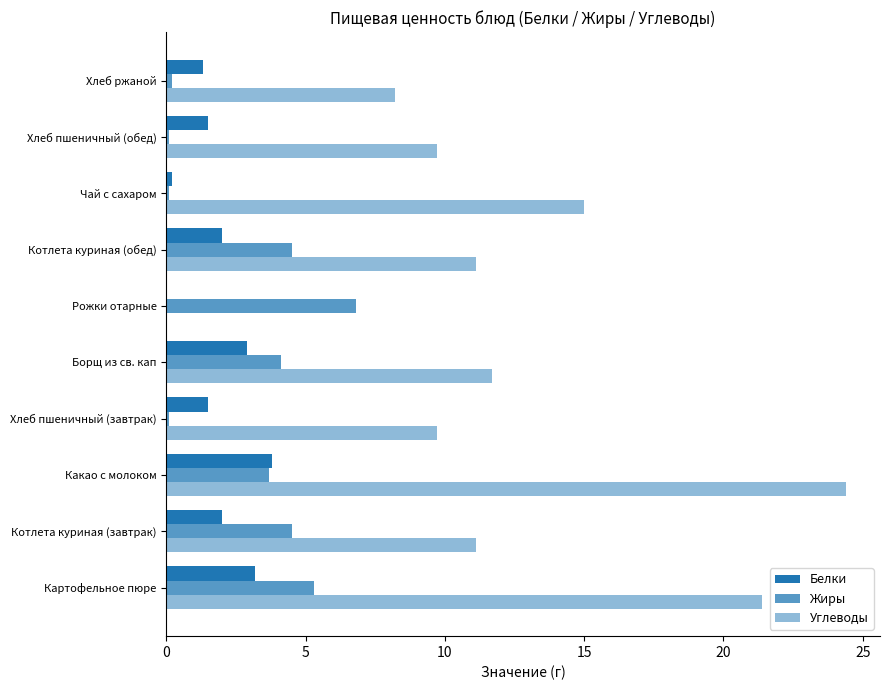

How many values in Белки are above zero?

9